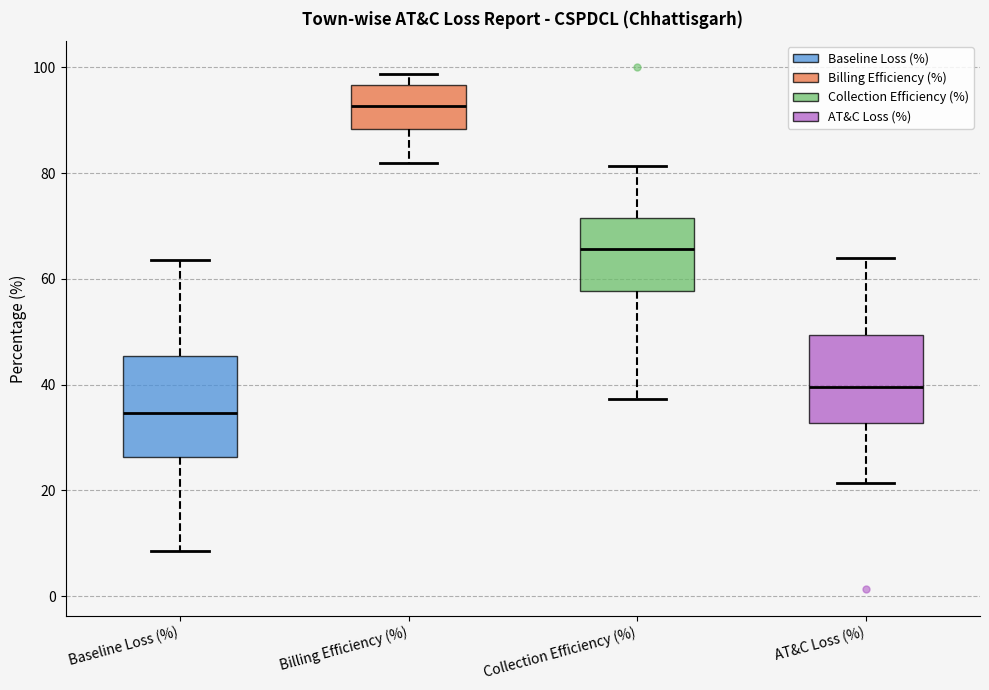

Comparing the boxes themselves (not the whiskers), which one is the tallest?

Baseline Loss (%)